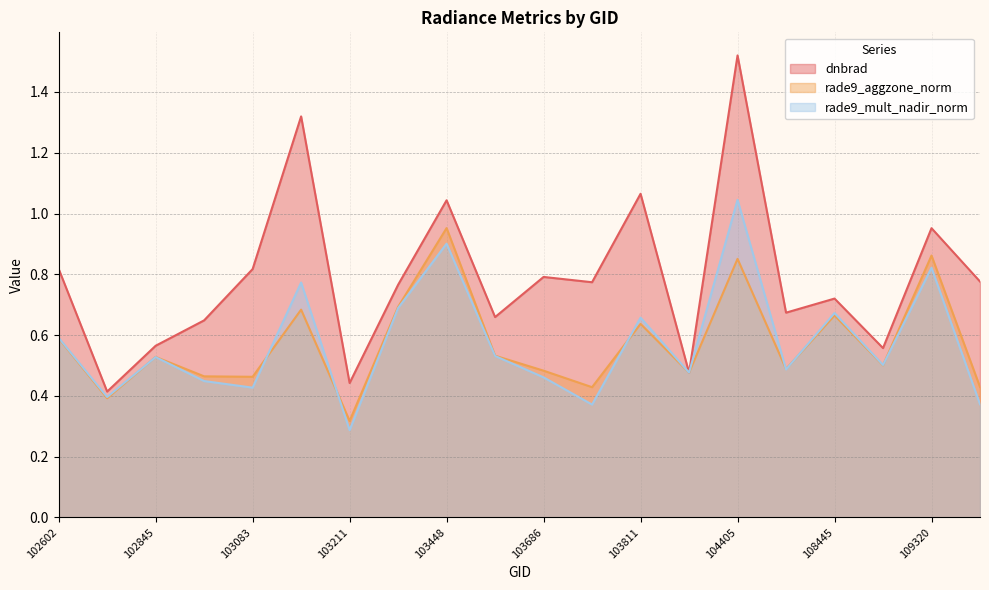

How many series are shown in this chart?

3